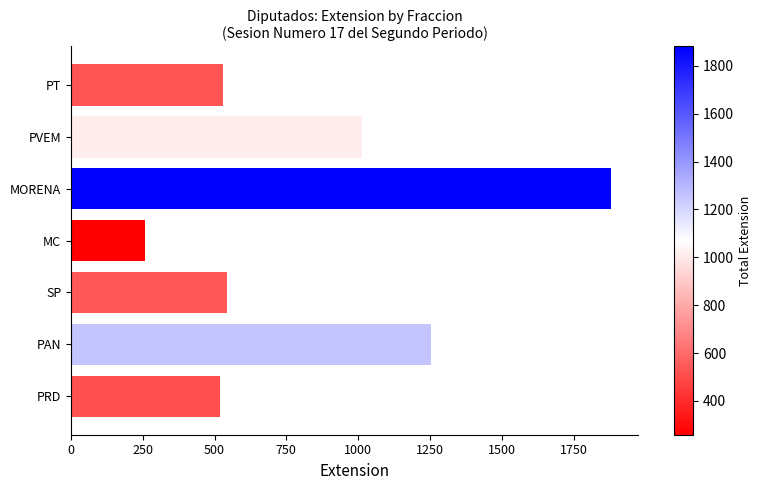

Reading bottom to top, list all the values displayed in this chart.

518	1255	544	259	1881	1012	531